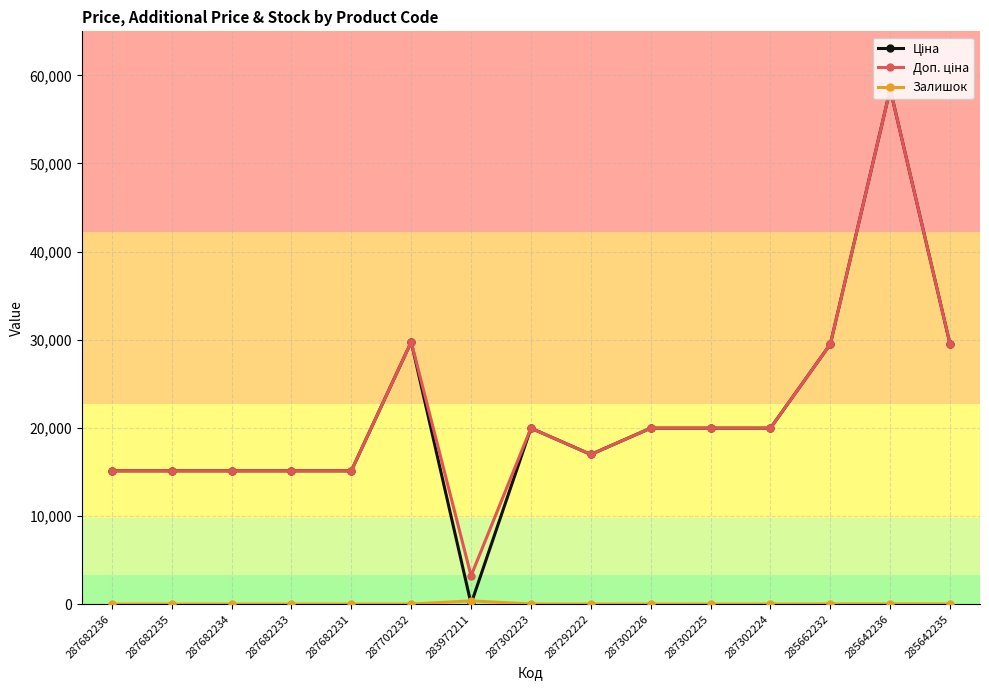

What is the difference between the highest and lowest values at 287682234?

15120.0